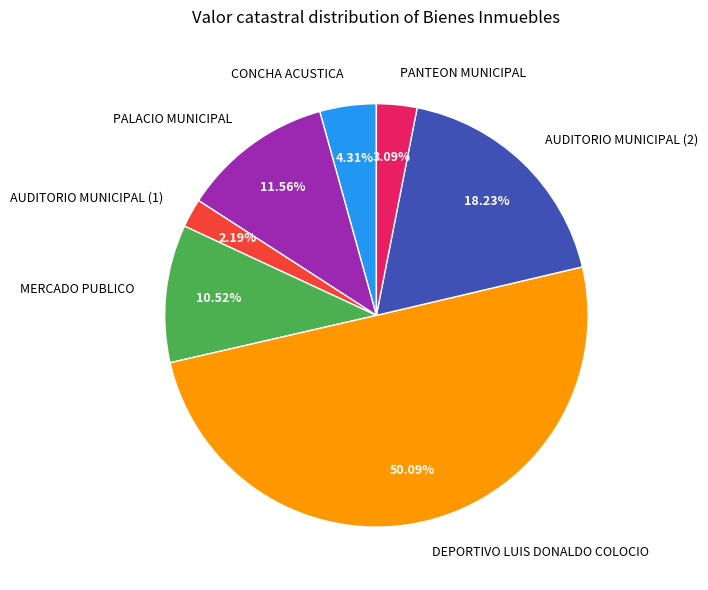

To the nearest percent, what portion does CONCHA ACUSTICA represent?

4%